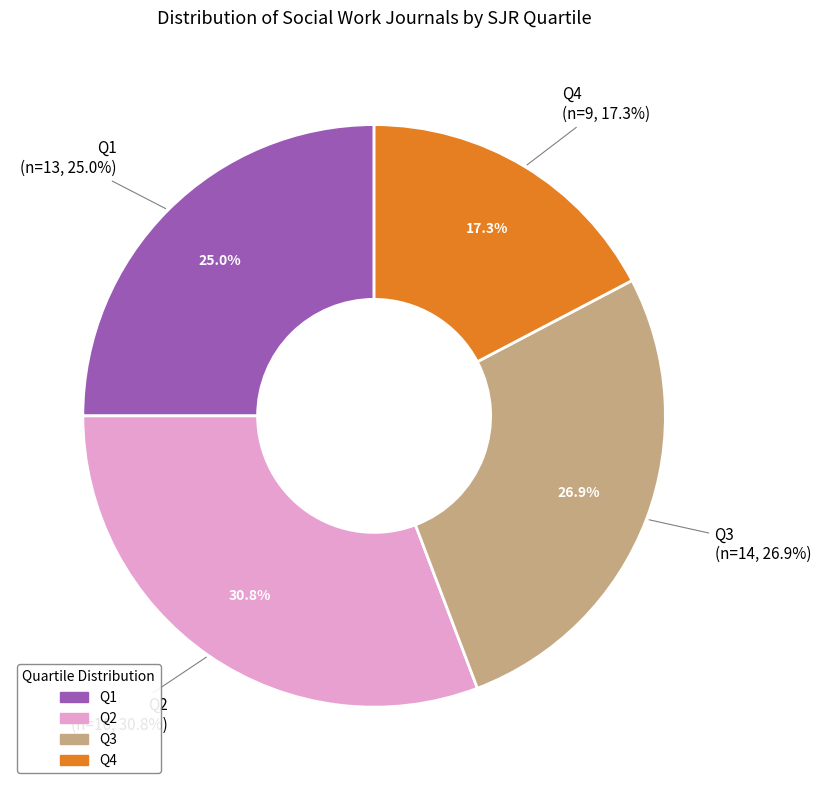

How many segments does this pie chart have?

4